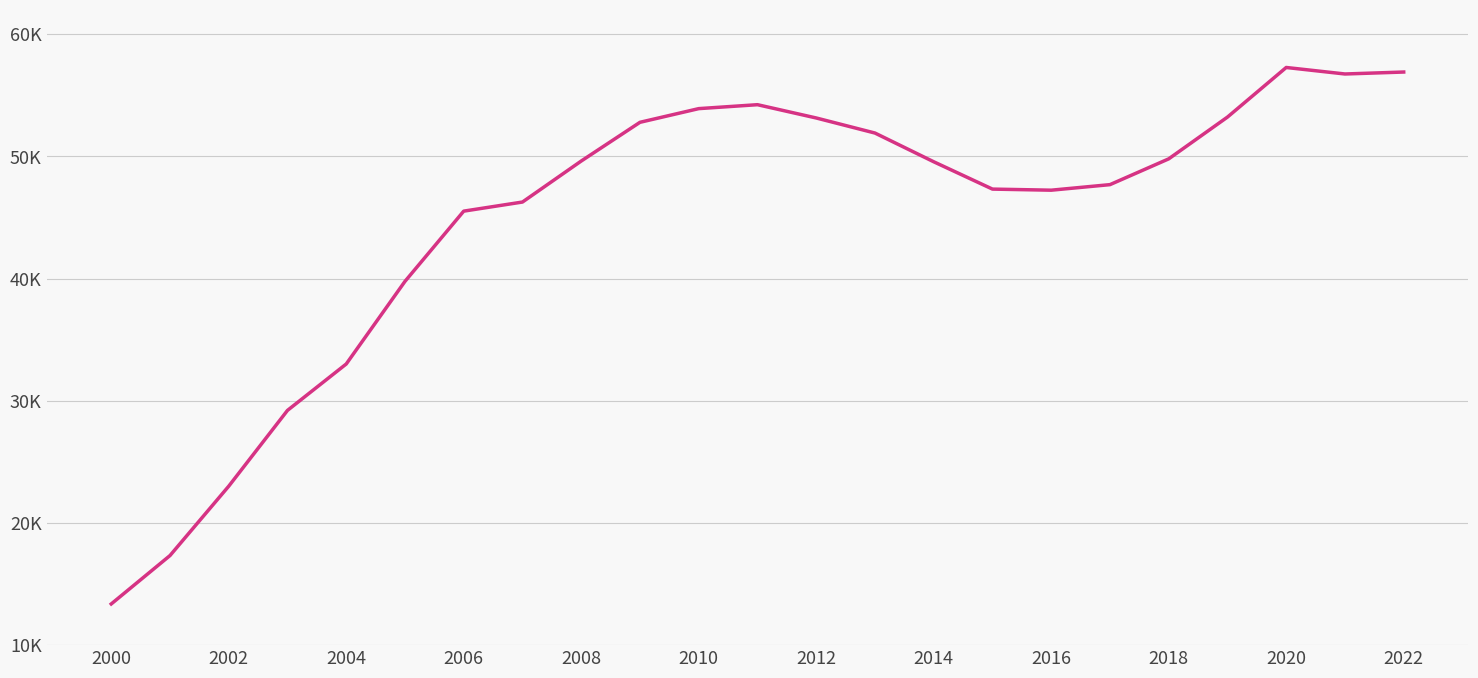

Is this an area chart (filled region under the line)?

No